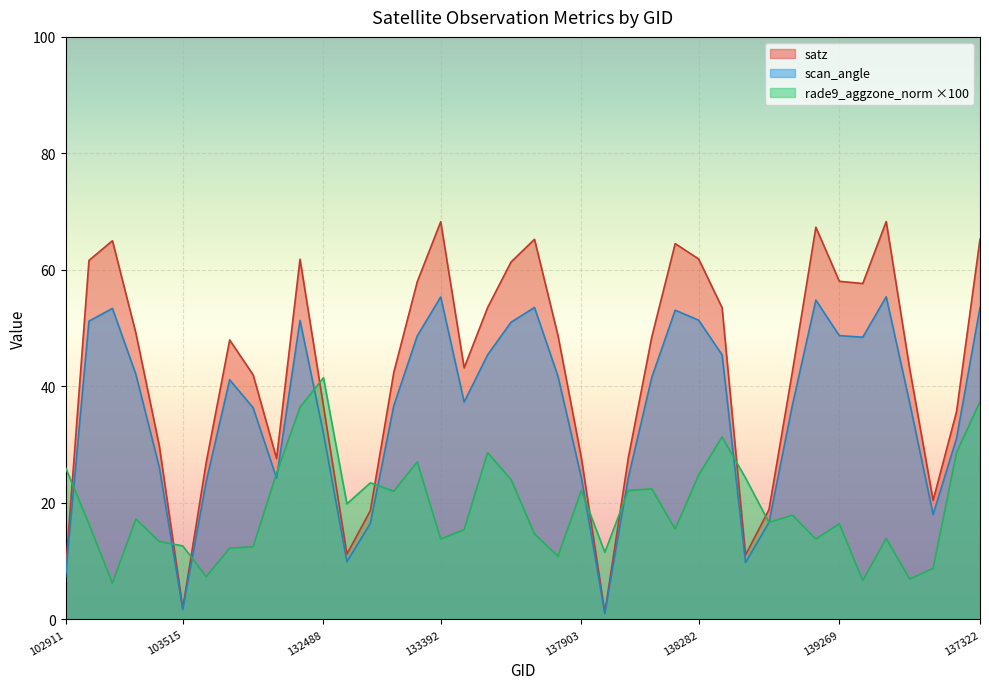

At how many categories does at least one series exceed 22?

35